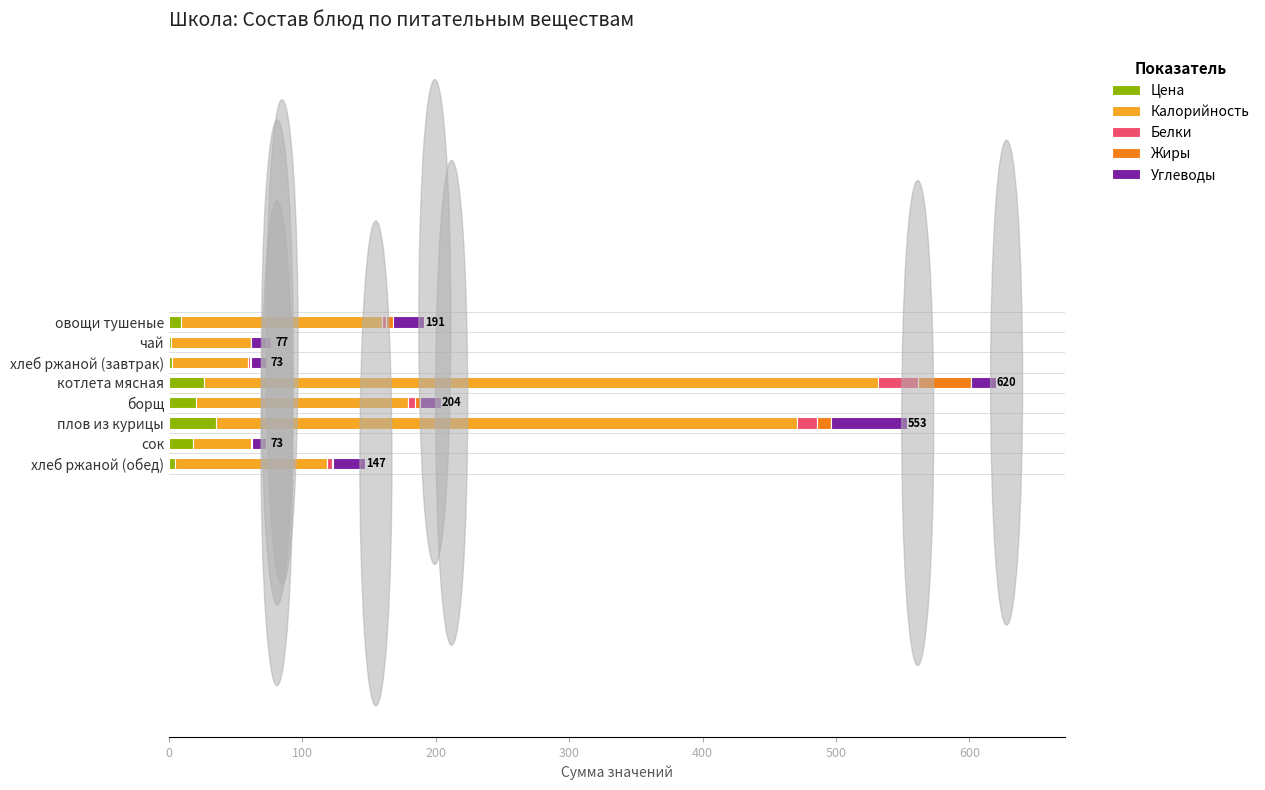

Is it true that Цена equals 17.9 at сок?

True